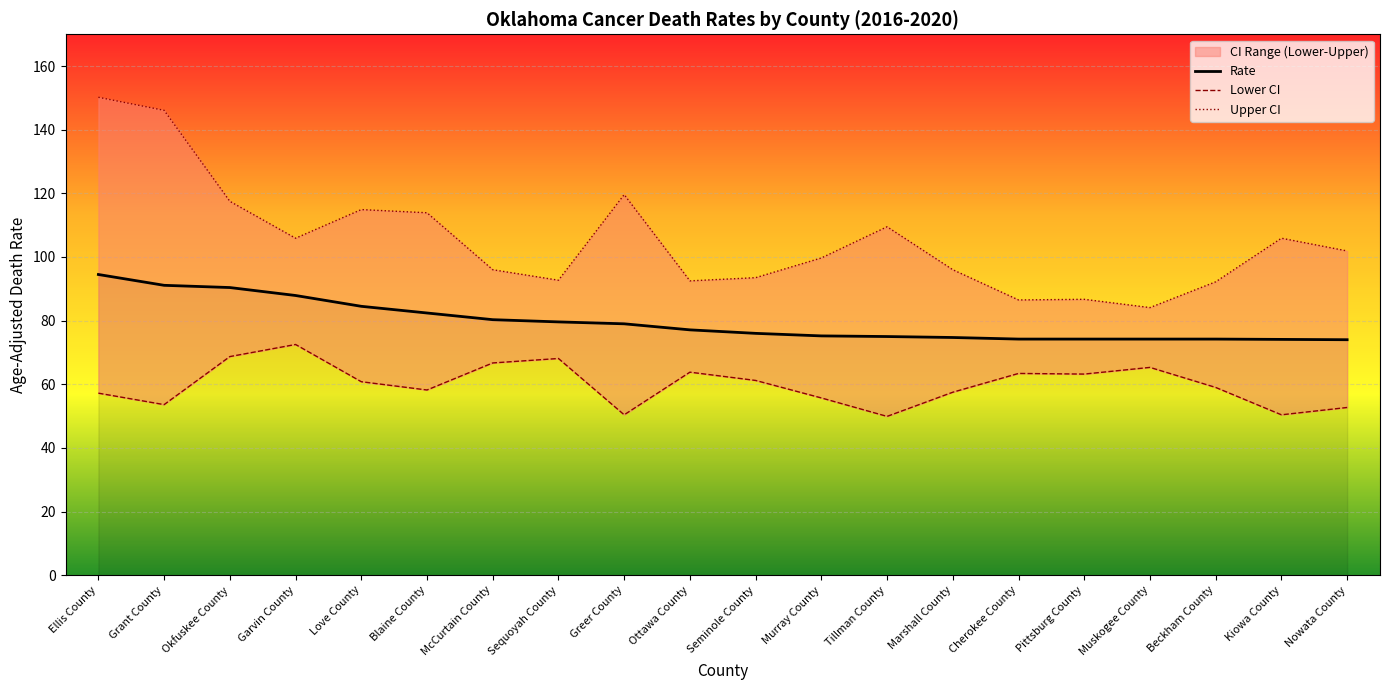

Which has a higher value, Muskogee County or Love County?

Love County